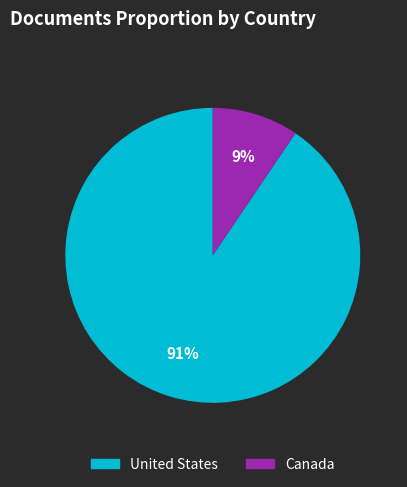

Does Canada account for over 50% of the chart?

No